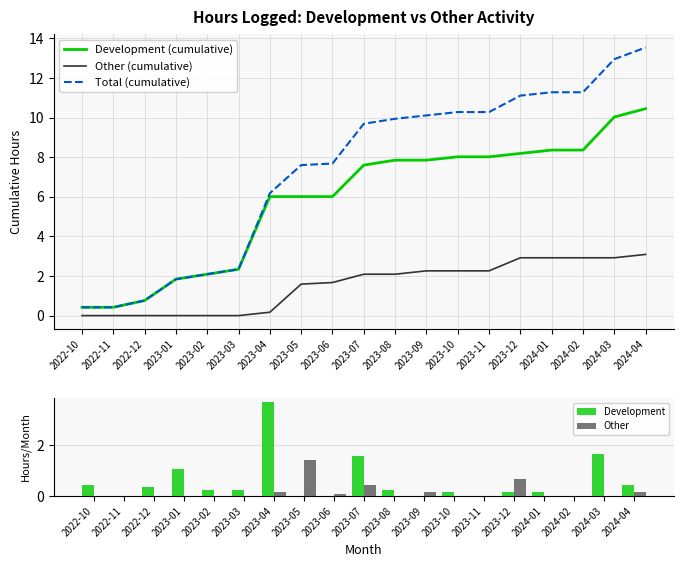

Reading left to right, extract all data points from this chart.

Development (cumulative): 0.4	0.4	0.8	1.8	2.1	2.3	6.0	6.0	6.0	7.6	7.8	7.8	8.0	8.0	8.2	8.4	8.4	10.0	10.4
Other (cumulative): 0.0	0.0	0.0	0.0	0.0	0.0	0.2	1.6	1.7	2.1	2.1	2.3	2.3	2.3	2.9	2.9	2.9	2.9	3.1
Total (cumulative): 0.4	0.4	0.8	1.8	2.1	2.3	6.2	7.6	7.7	9.7	9.9	10.1	10.3	10.3	11.1	11.3	11.3	12.9	13.5
Development: 0.4	0.0	0.3	1.1	0.2	0.2	3.7	0.0	0.0	1.6	0.2	0.0	0.2	0.0	0.2	0.2	0.0	1.7	0.4
Other: 0.0	0.0	0.0	0.0	0.0	0.0	0.2	1.4	0.1	0.4	0.0	0.2	0.0	0.0	0.7	0.0	0.0	0.0	0.2